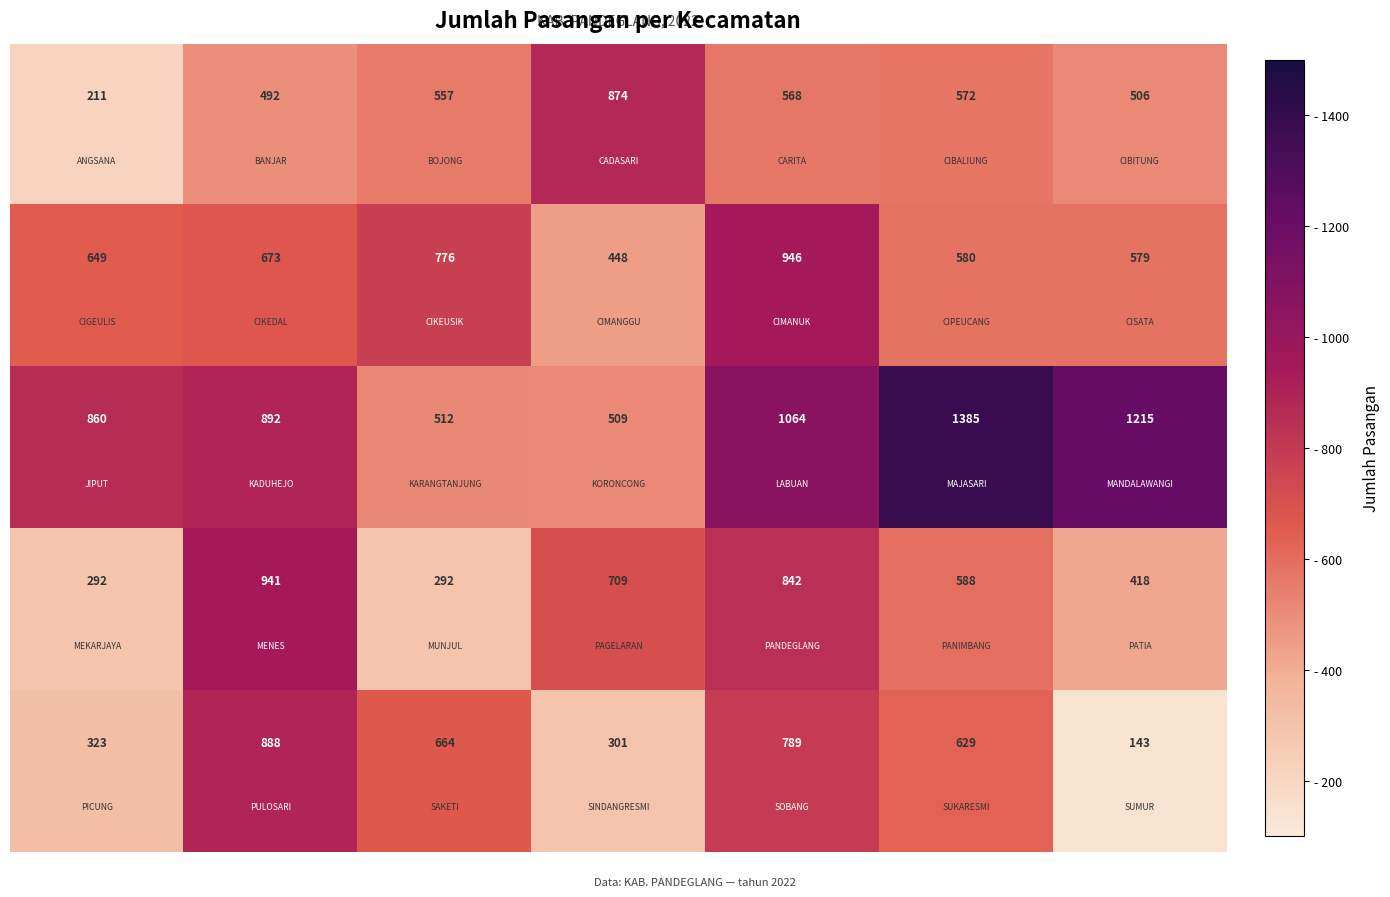

At how many categories does at least one series exceed 906?

4